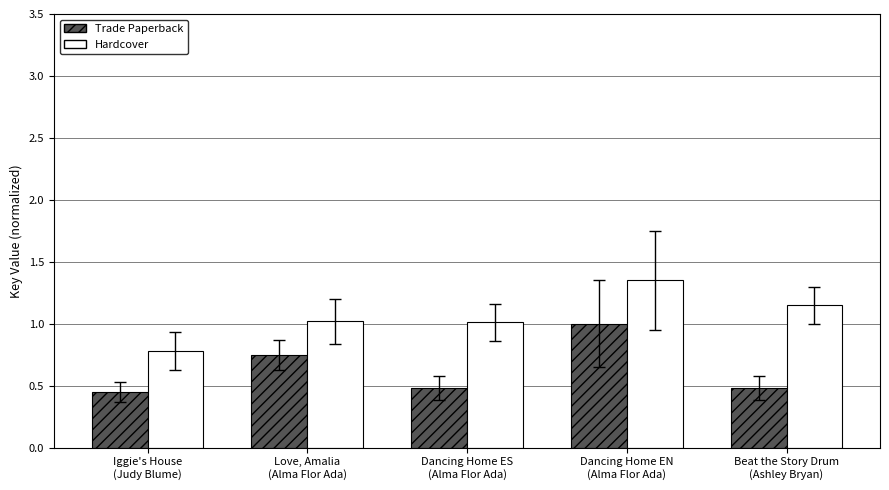

What is the label of the 3rd bar from the right?

Dancing Home ES
(Alma Flor Ada)